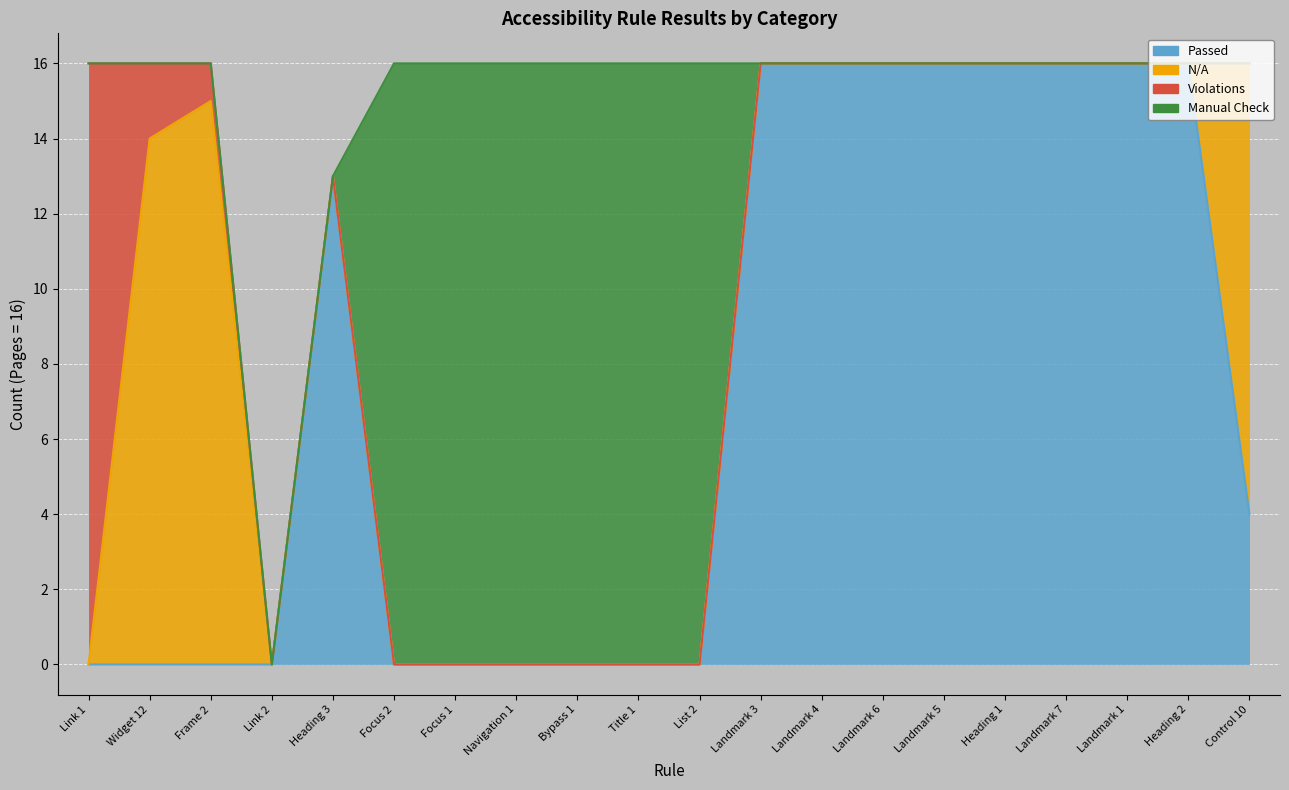

Is the value of Violations at Landmark 6 greater than the value of Manual Check at Widget 12?

No